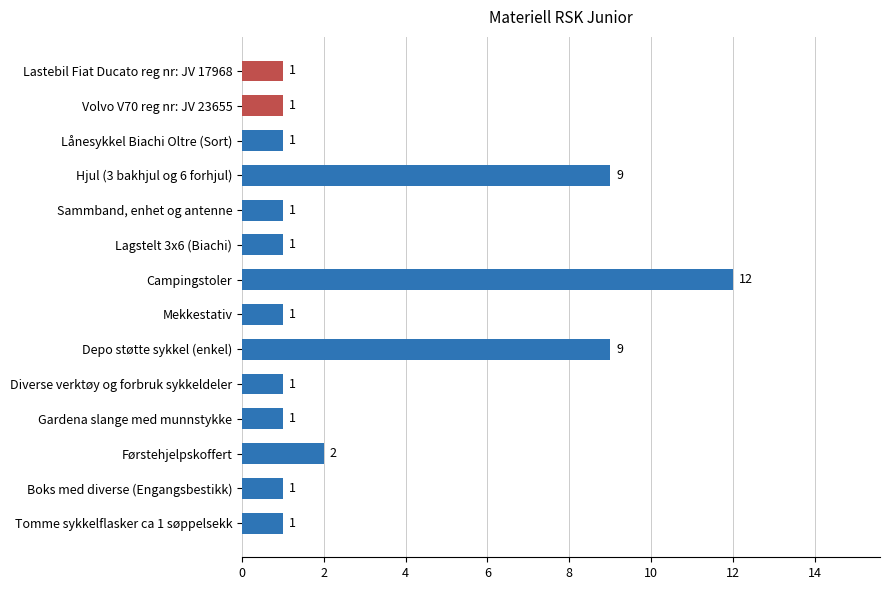

Reading top to bottom, transcribe all the data shown in this chart.

1	1	1	9	1	1	12	1	9	1	1	2	1	1